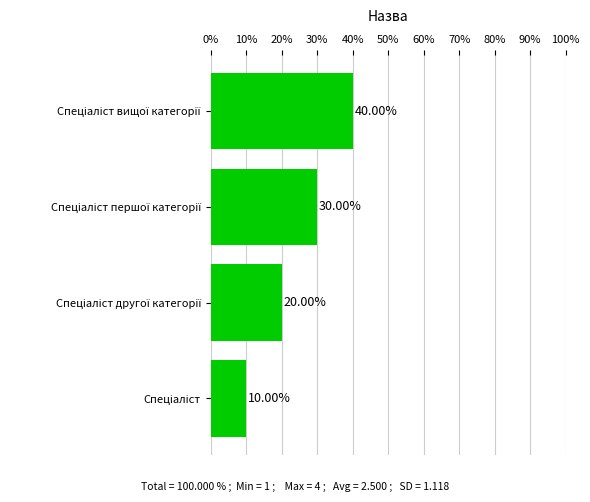

What is the average value?

25